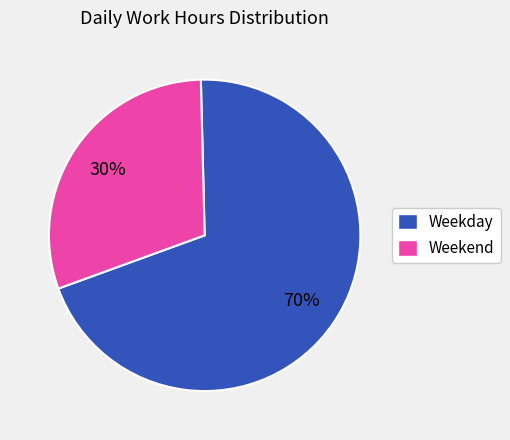

Is it true that Weekend is 25% of the pie?

False